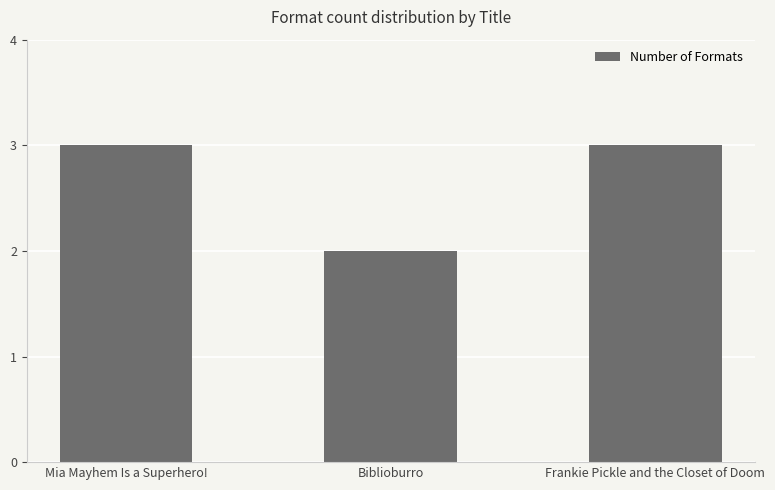

The value at Biblioburro is 2. True or false?

True